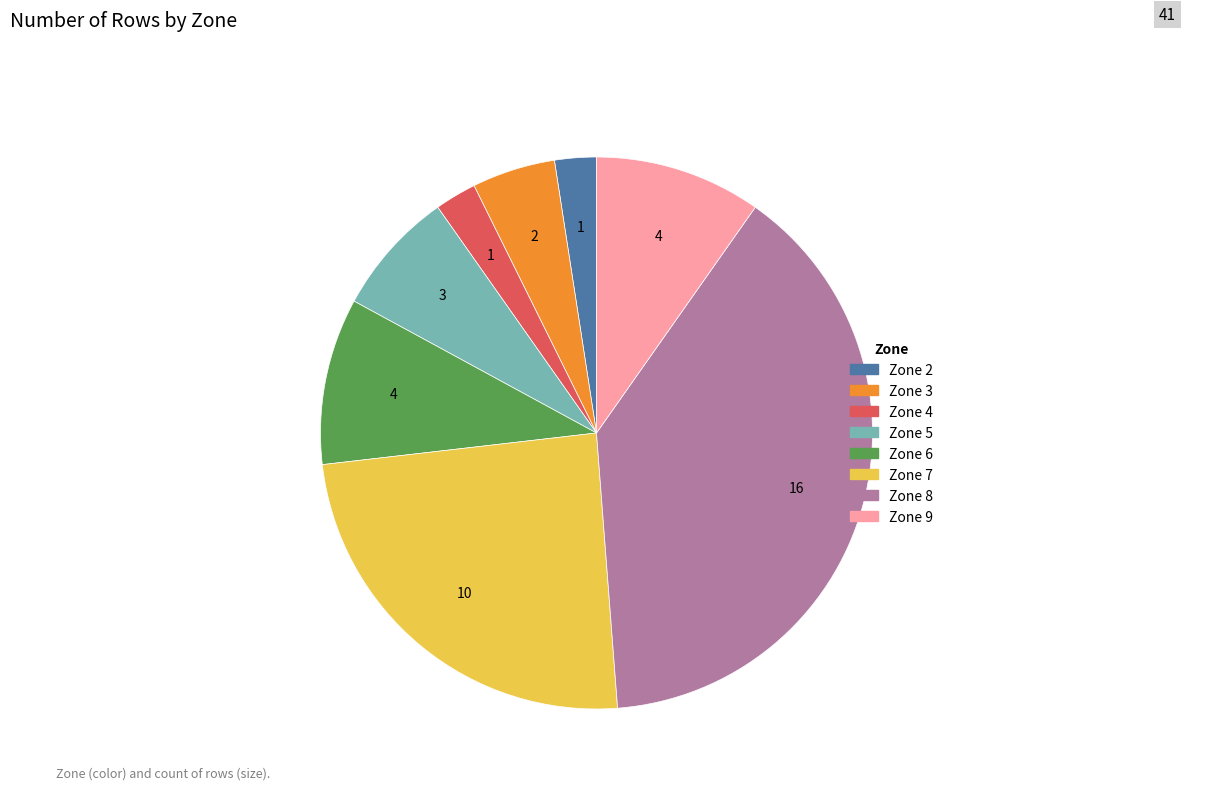

Which slice is the largest?

Zone 8